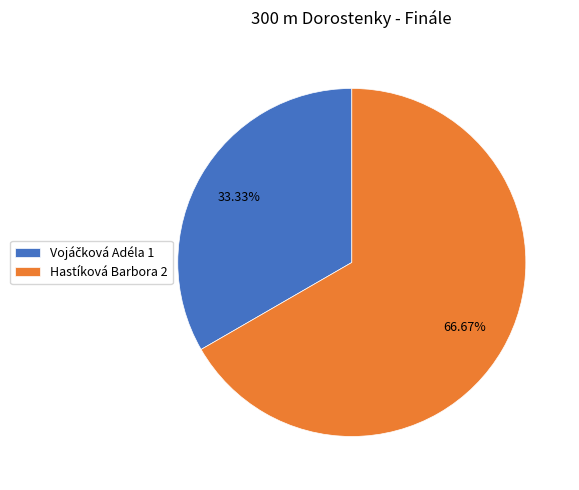

Is there a majority slice in this chart?

Yes